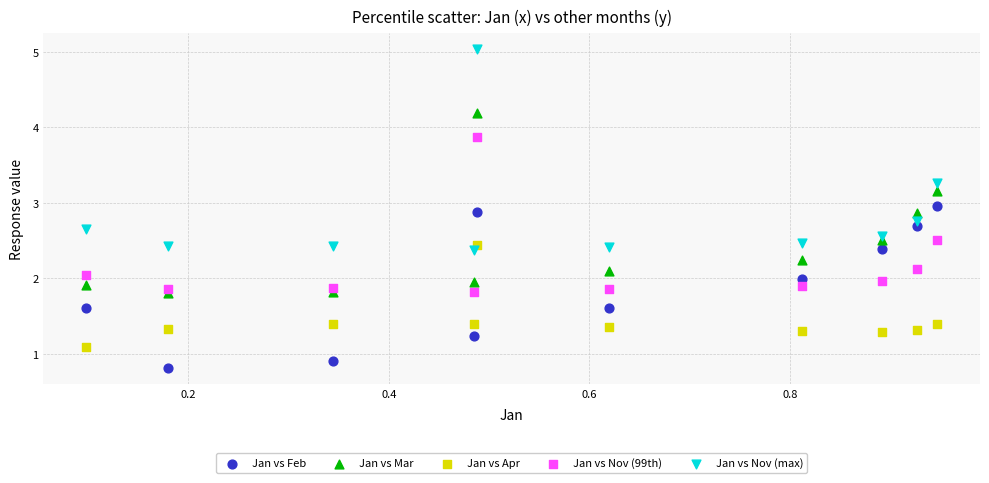

Which series contains the lowest Y value?

Jan vs Feb